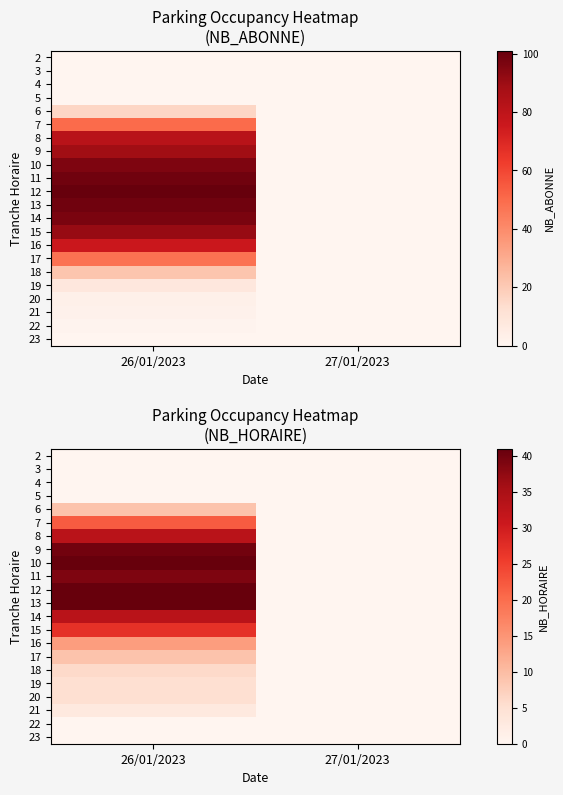

Is the value of 13 at 27/01/2023 greater than the value of 16 at 27/01/2023?

No